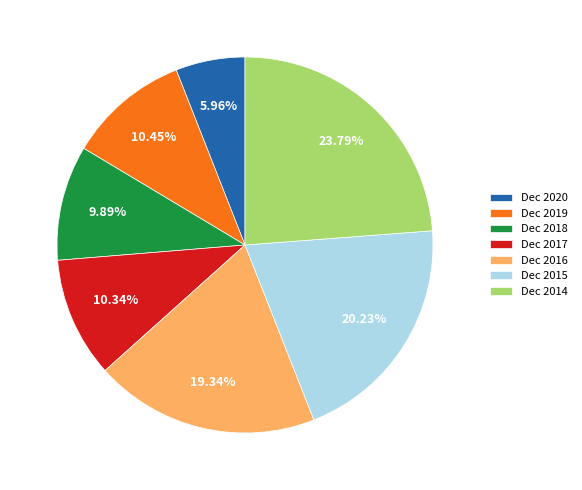

What is the largest slice in the pie chart?

Dec 2014